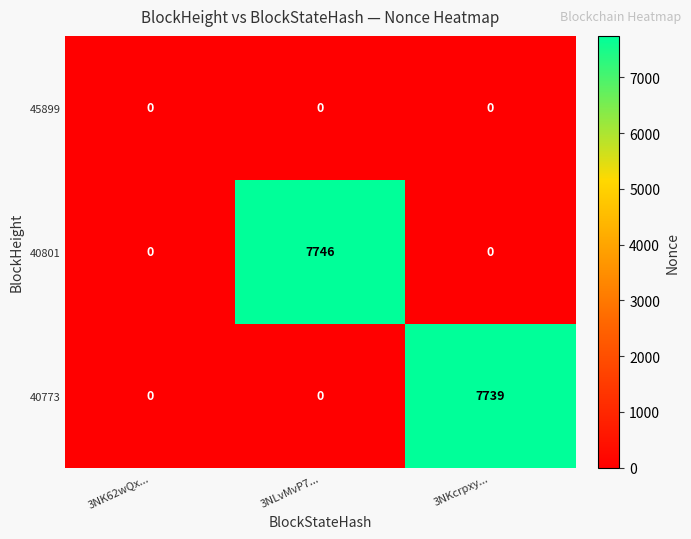

List the series in order of their peak value, lowest first.

45899, 40773, 40801